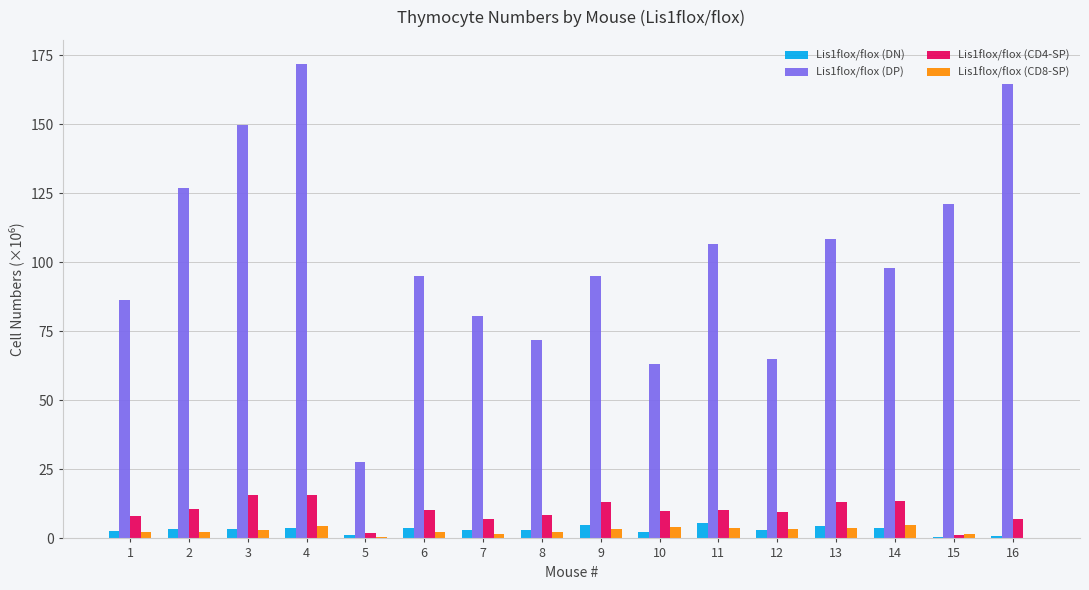

True or false: Lis1flox/flox (DN) has a value of 3.0 at 7.

True